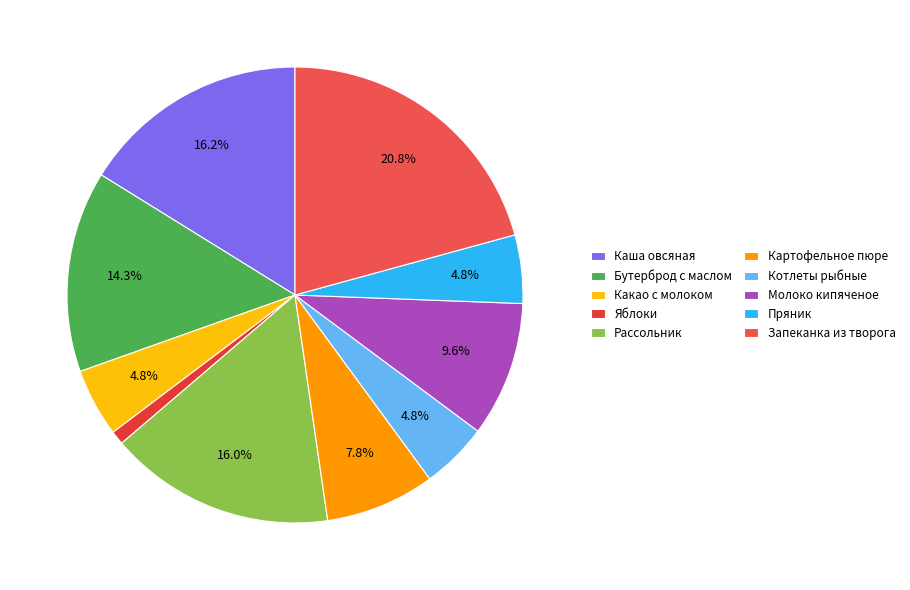

Is Пряник the majority of the pie?

No